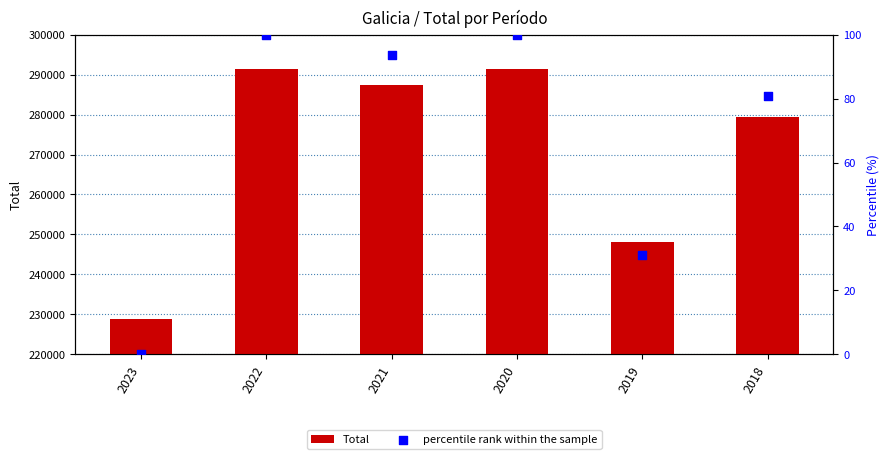

What are all the series names shown in the legend?

Total, percentile rank within the sample